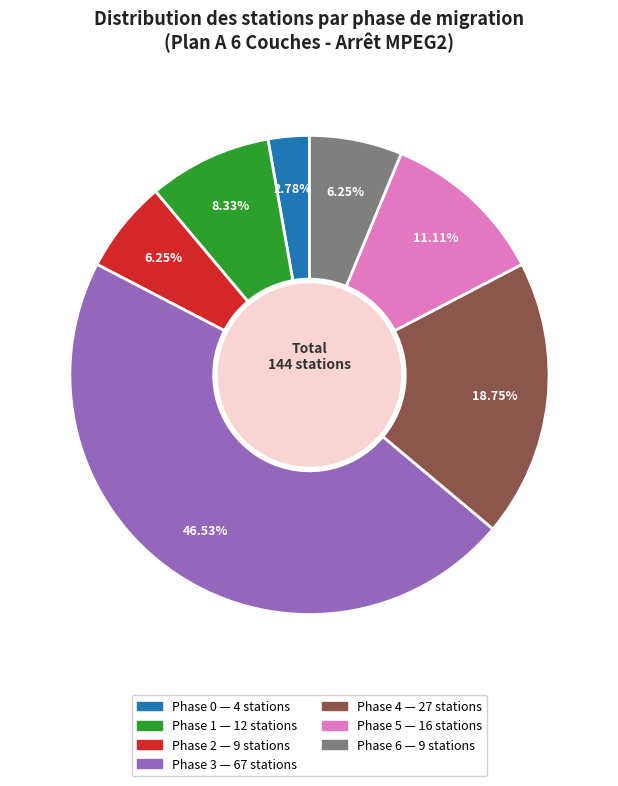

Is there any slice that represents more than half of the pie?

No